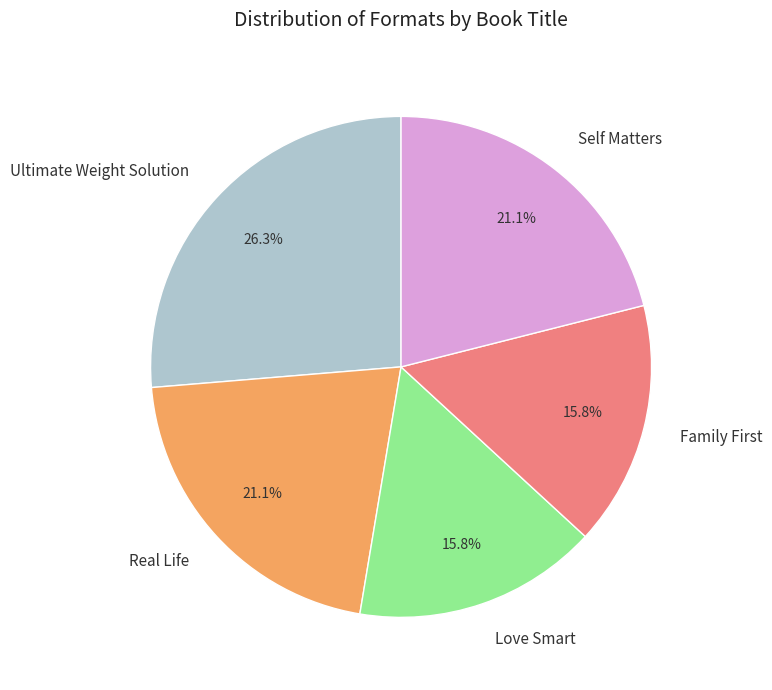

True or false: Self Matters accounts for 21% of the total.

True